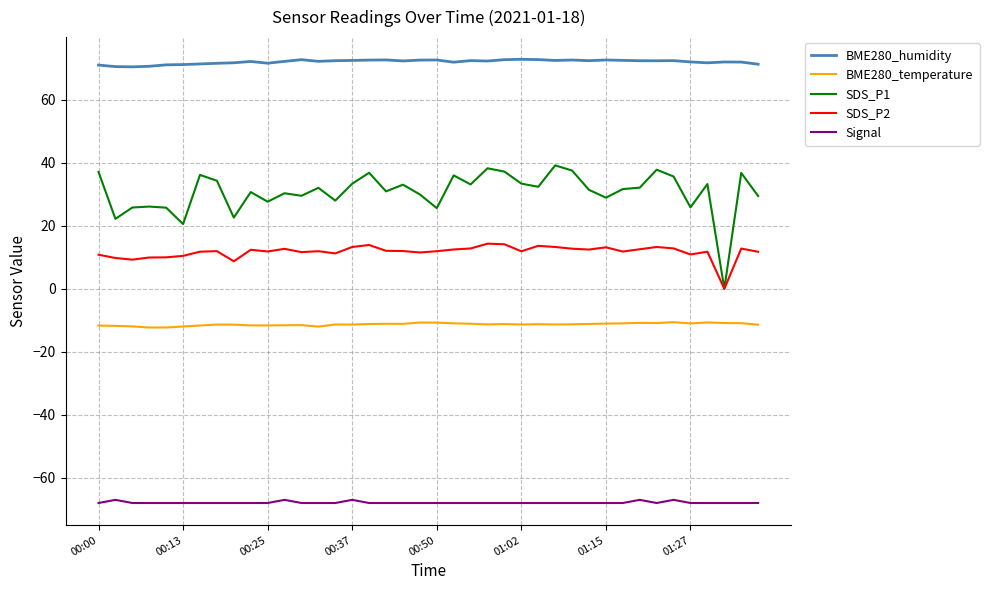

List the series in order of their peak value, highest first.

BME280_humidity, SDS_P1, SDS_P2, BME280_temperature, Signal